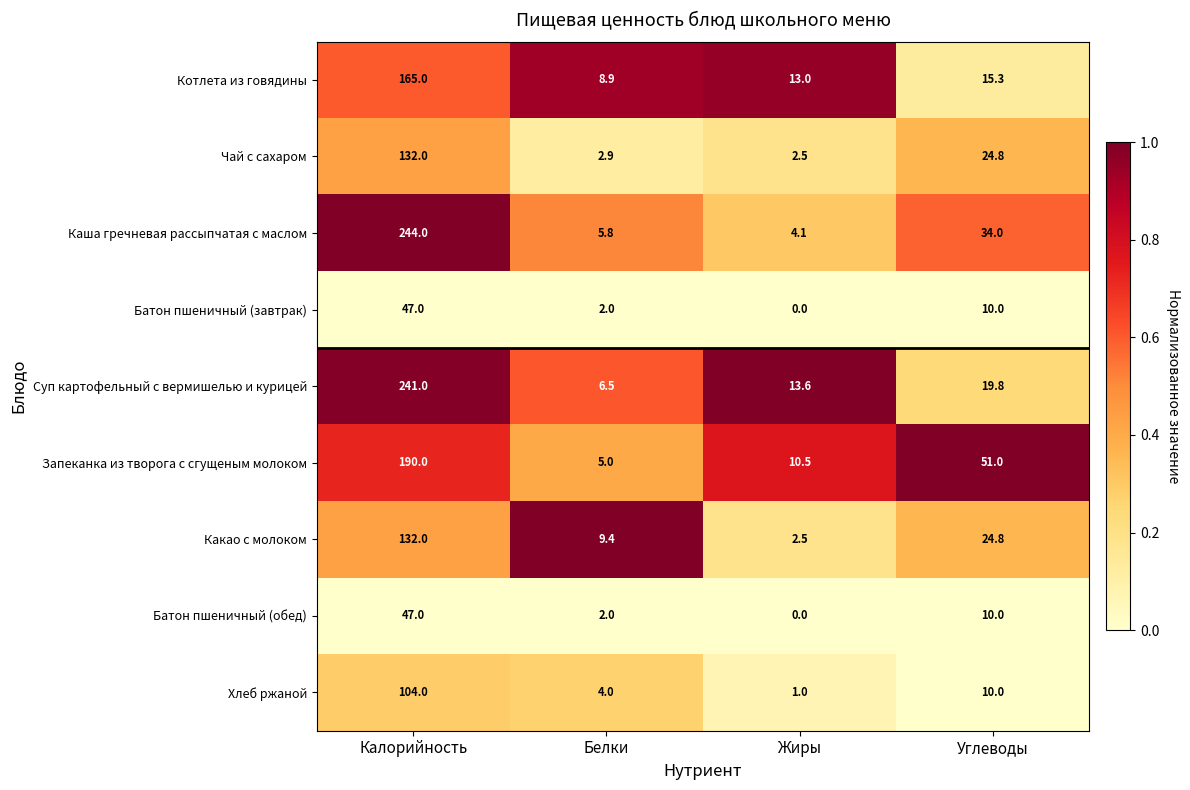

Rank the categories by Чай с сахаром value from highest to lowest.

Калорийность, Углеводы, Белки, Жиры